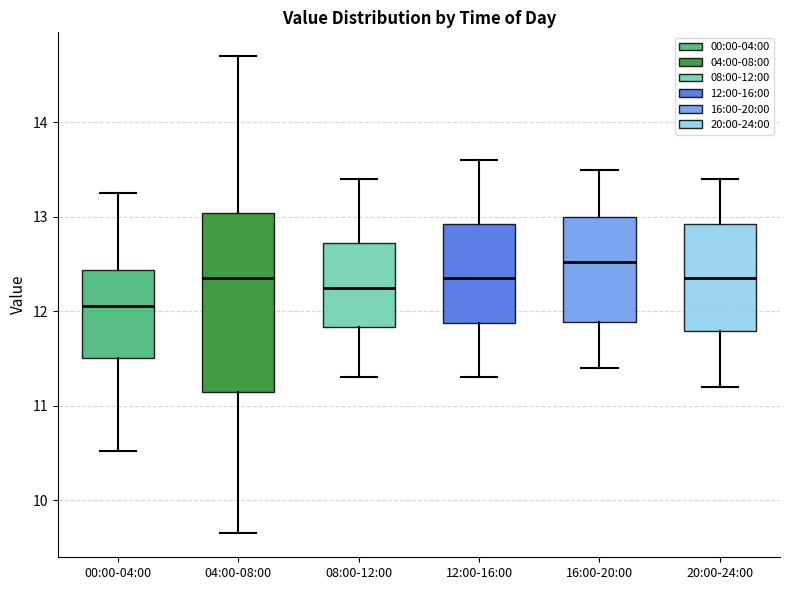

Which box has the highest median line?

16:00-20:00